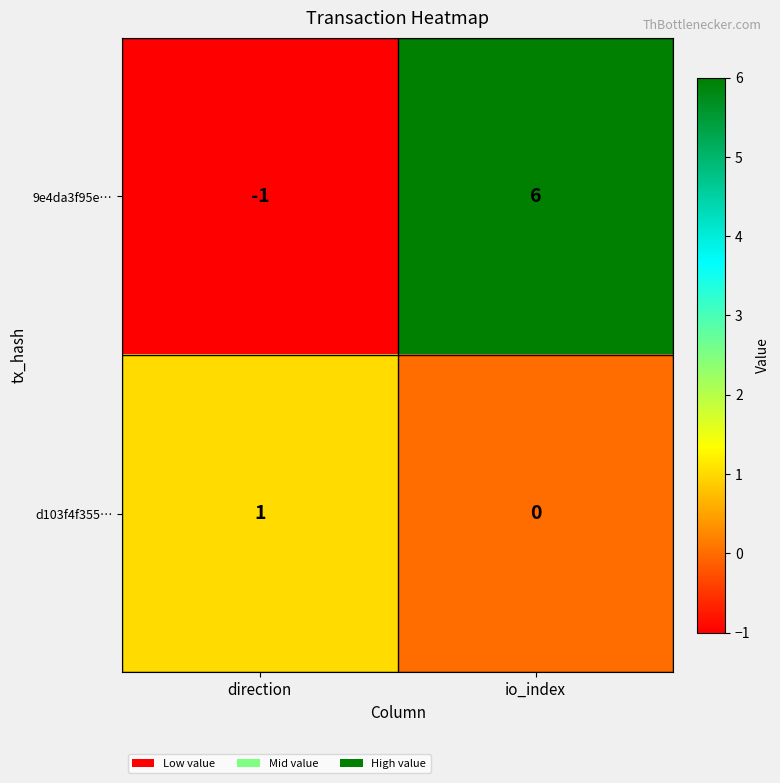

What is the minimum value shown in the chart?

-1